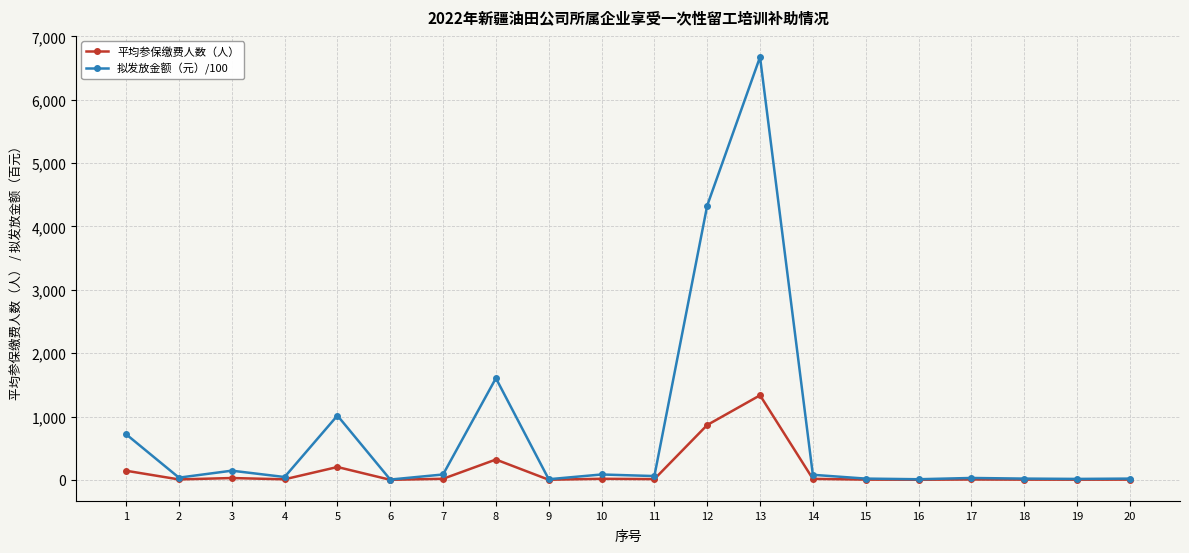

How many data points in 平均参保缴费人数（人） are less than 12?

10